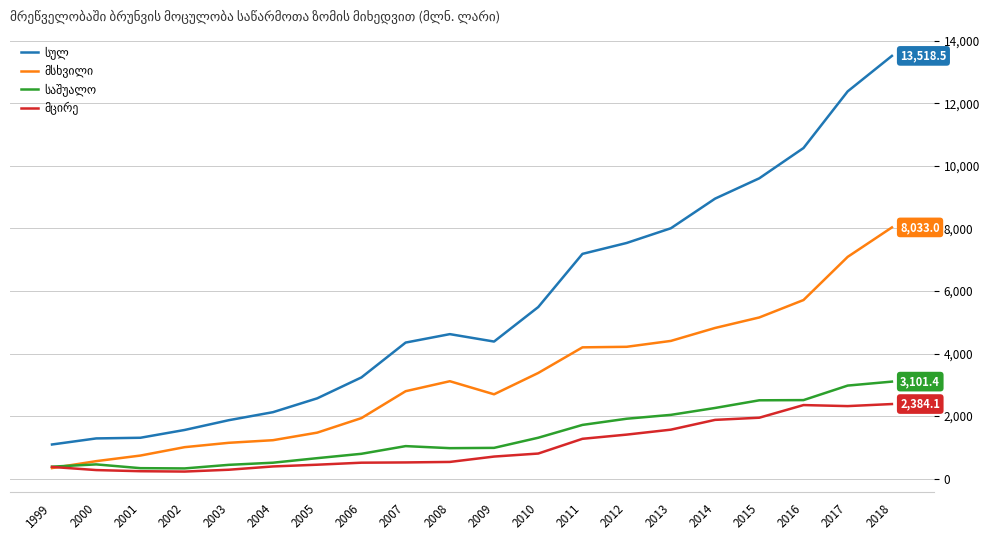

What is the spread (max minus min) of values at 2009?

3678.2